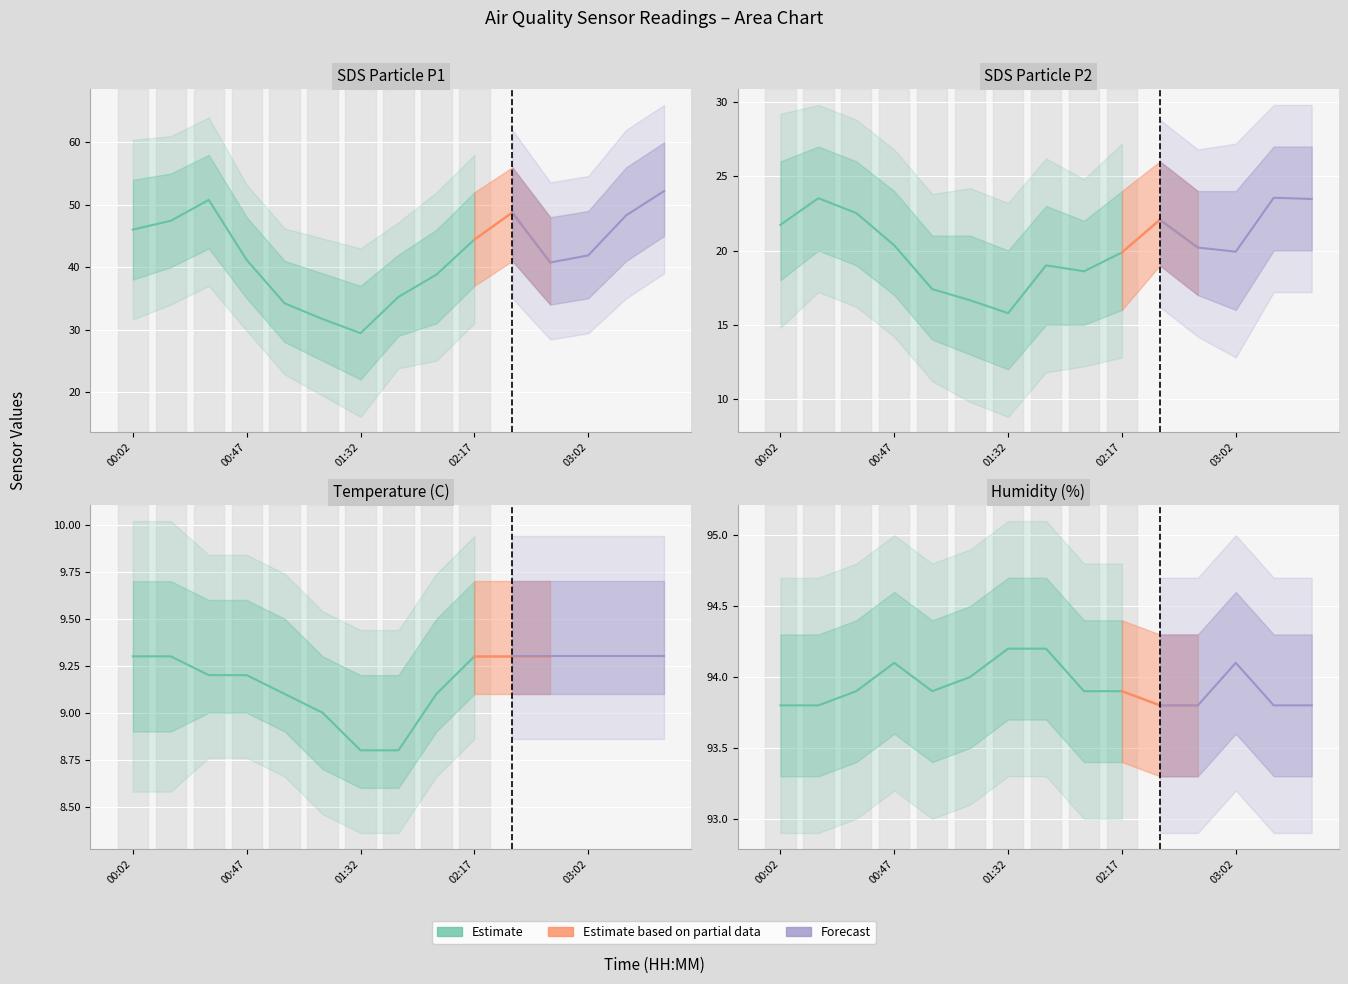

In Humidity, how many points are lower than both neighbors (excluding endpoints)?

1